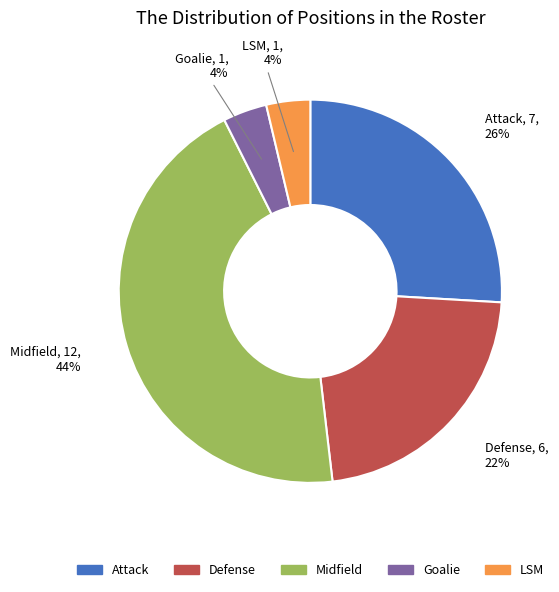

What is the ratio of the value at Attack to the value at Midfield?

0.6